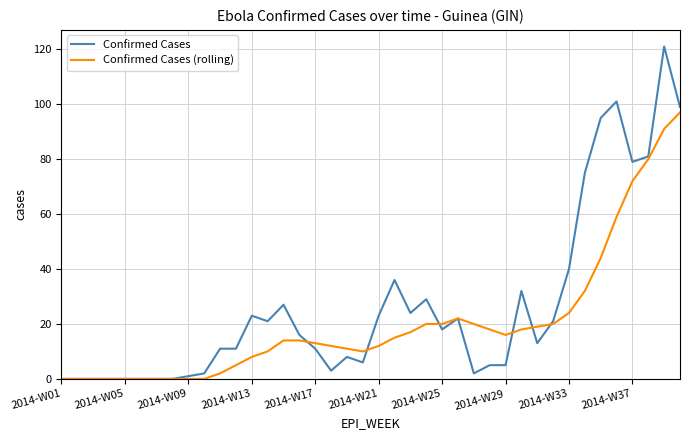

Which series has the largest total across all categories?

Confirmed Cases